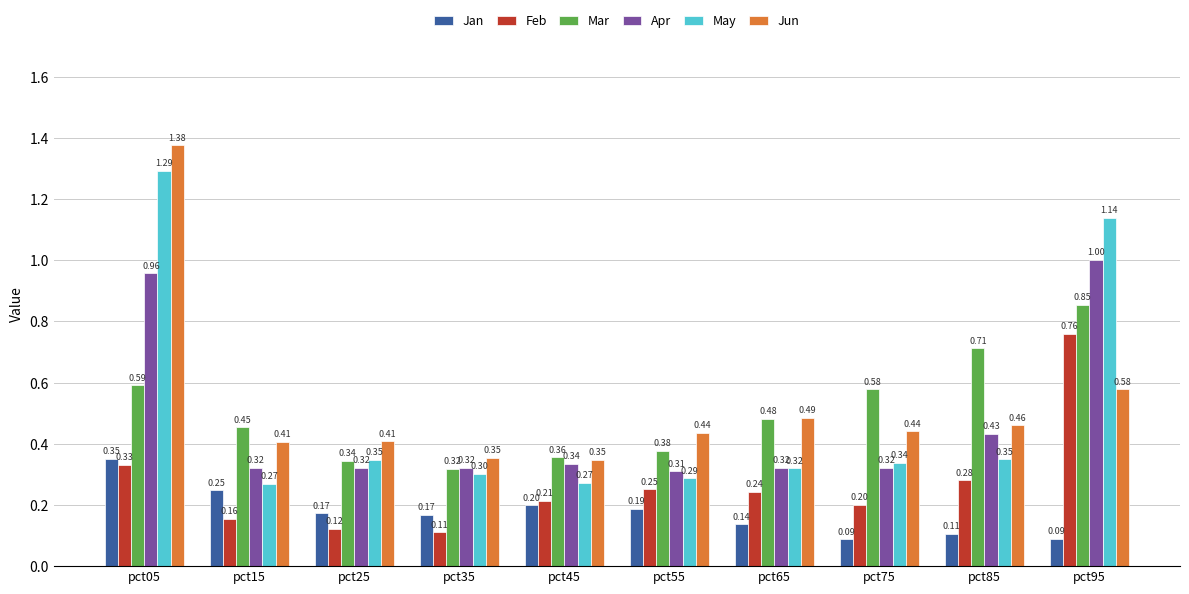

What is the total value across all series at pct45?

1.7